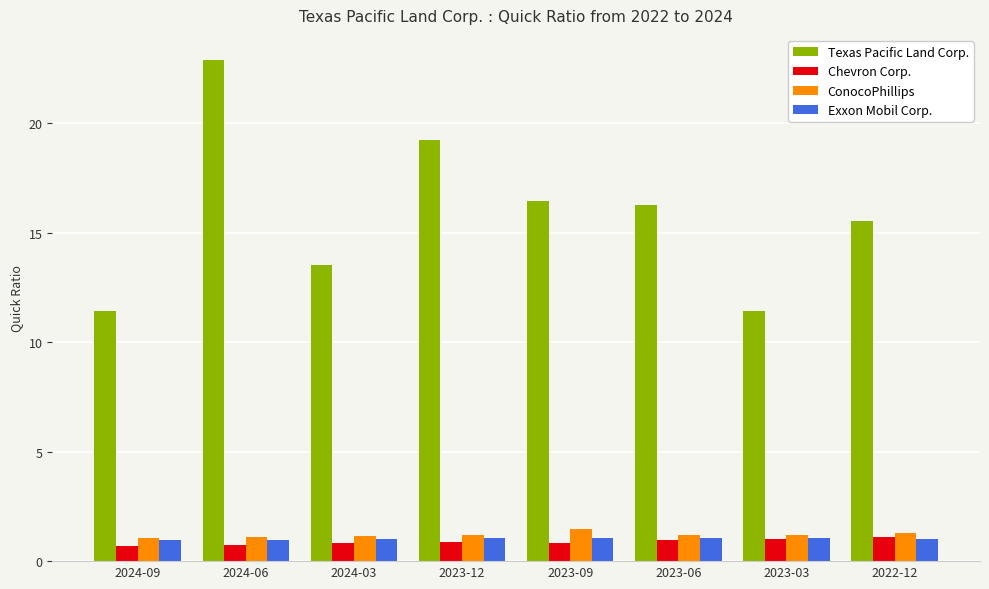

What is the highest value of the ConocoPhillips series?

1.5